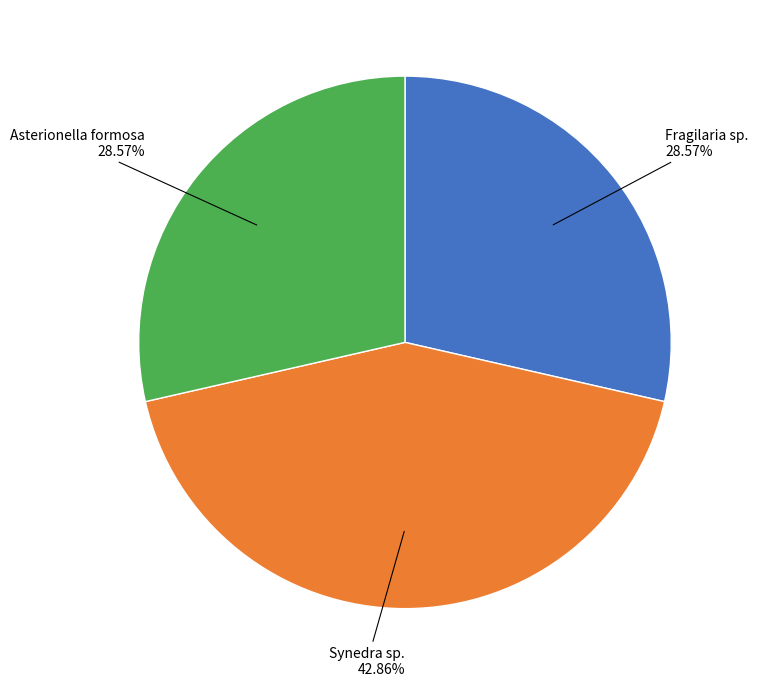

How many slices are in this pie chart?

3